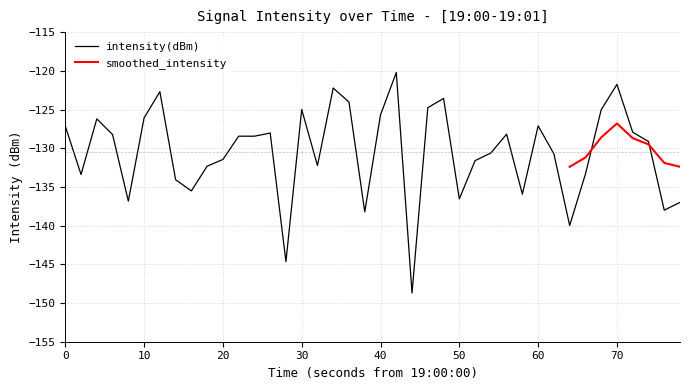

Count the number of categories in the chart.

40